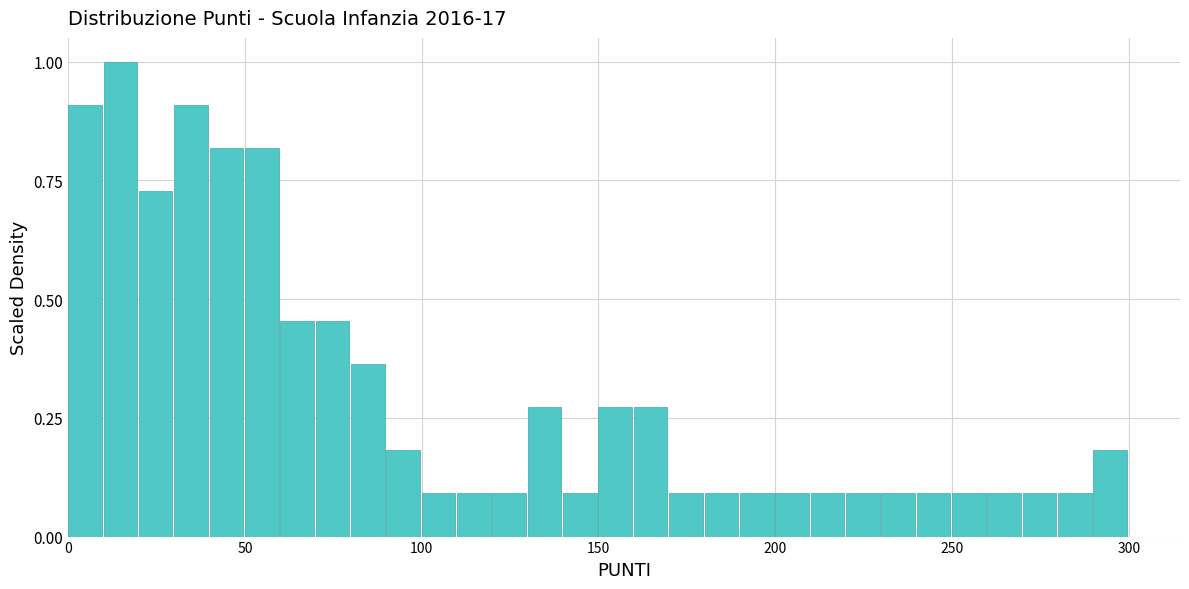

Read against the x-axis, roughly where is the centre of the tallest bar?

15